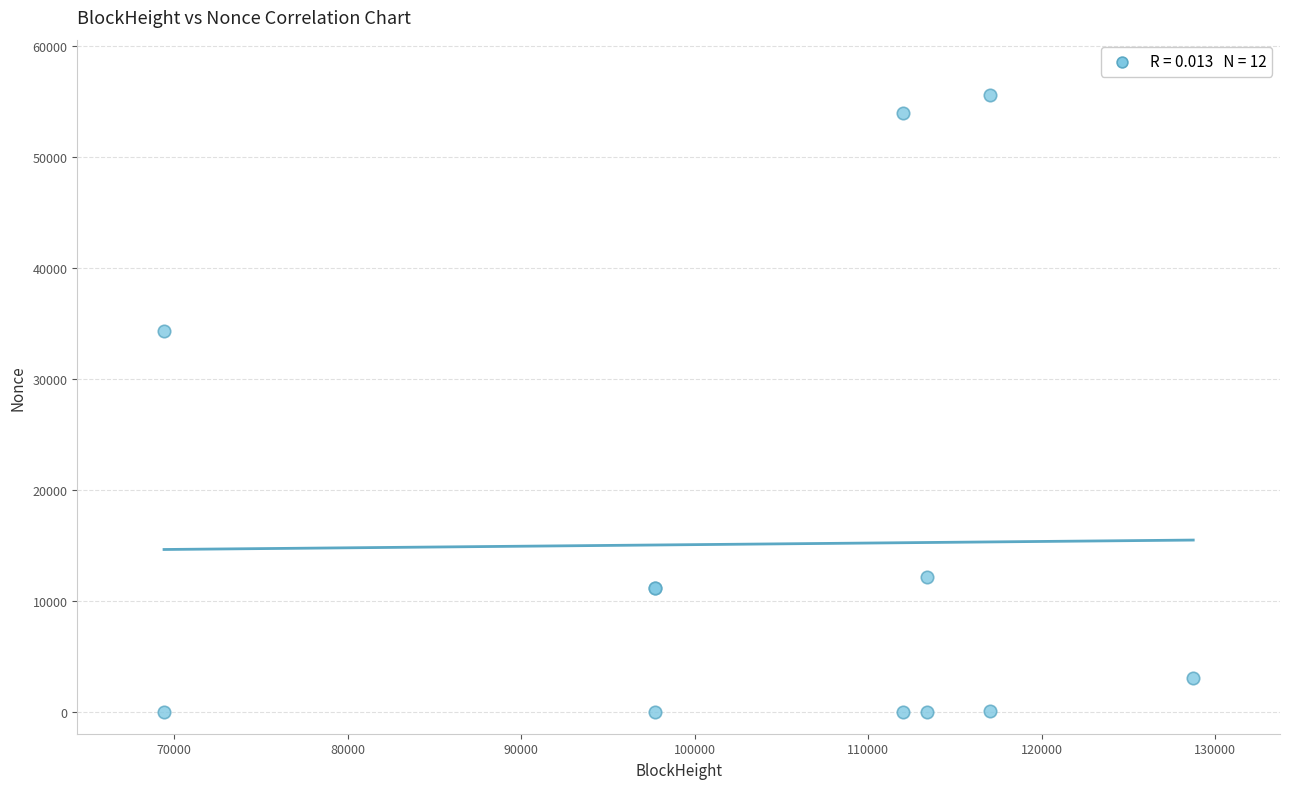

What Y value in the scatter plot is closest to 27788?

34313